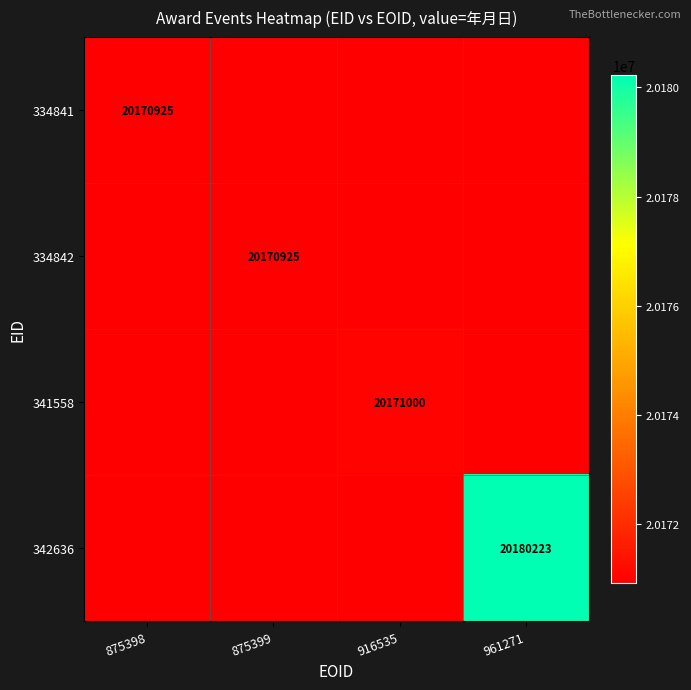

The value of 334842 at 875399 is 20170925. True or false?

True